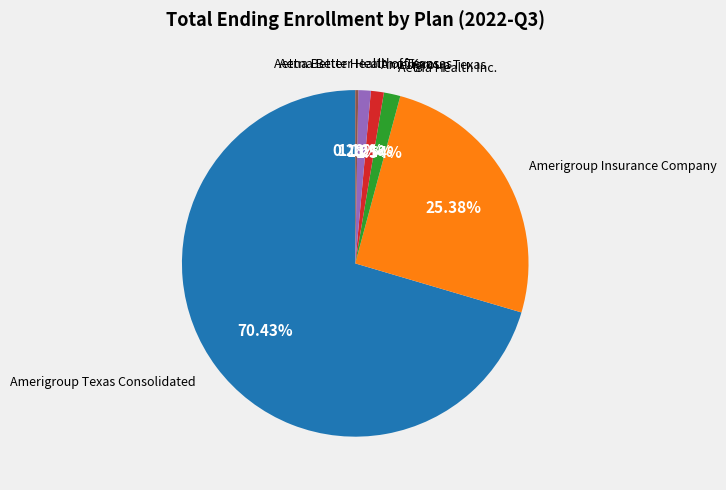

What is the largest slice in the pie chart?

Amerigroup Texas Consolidated